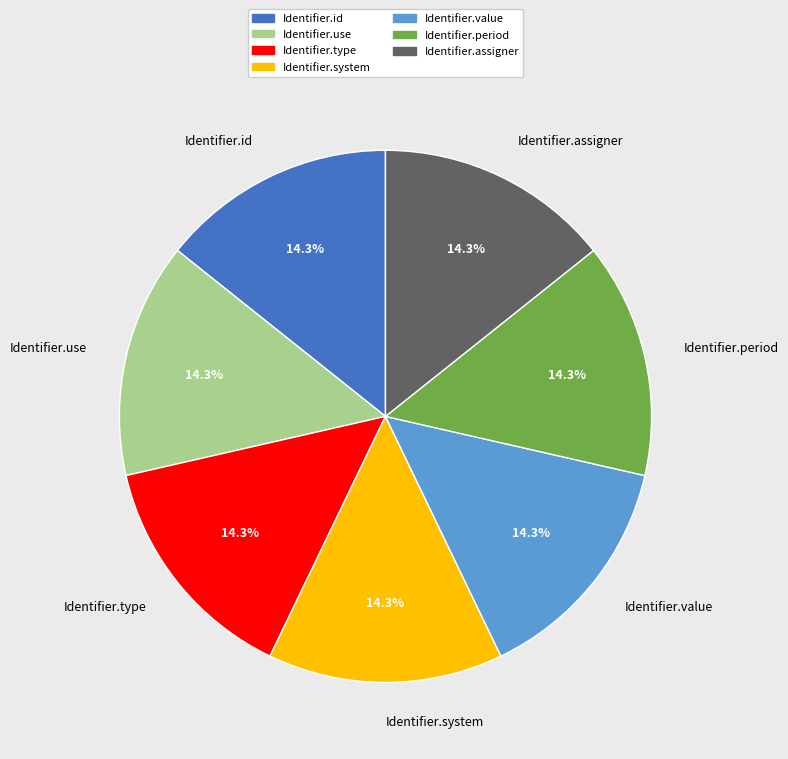

What is the ratio of the value at Identifier.value to the value at Identifier.period?

1.0